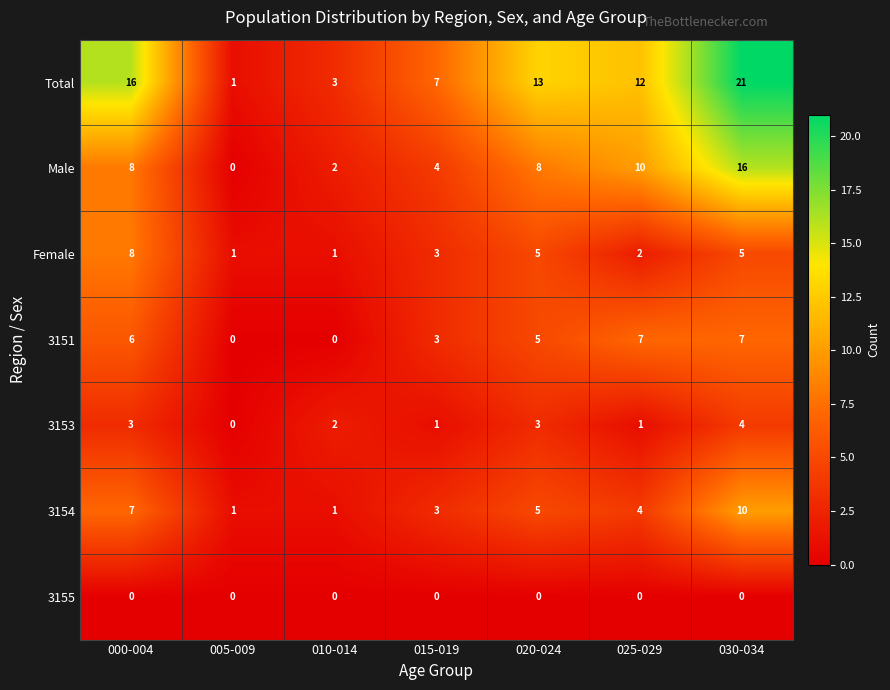

What is the difference between the maximum and second lowest values in the Female series?

7